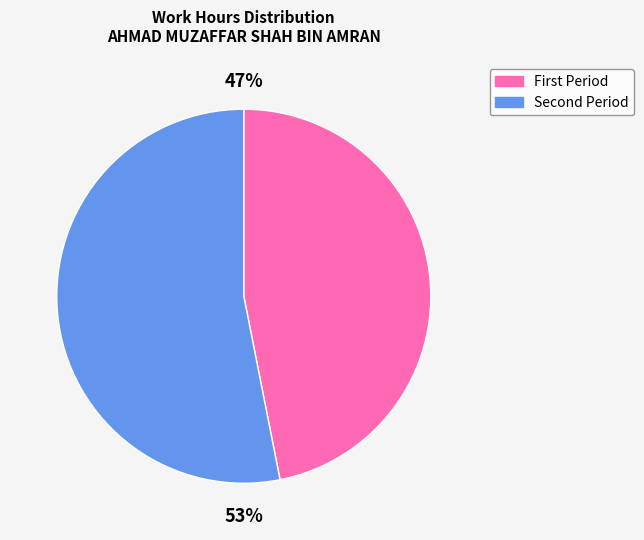

Is there a majority slice in this chart?

Yes